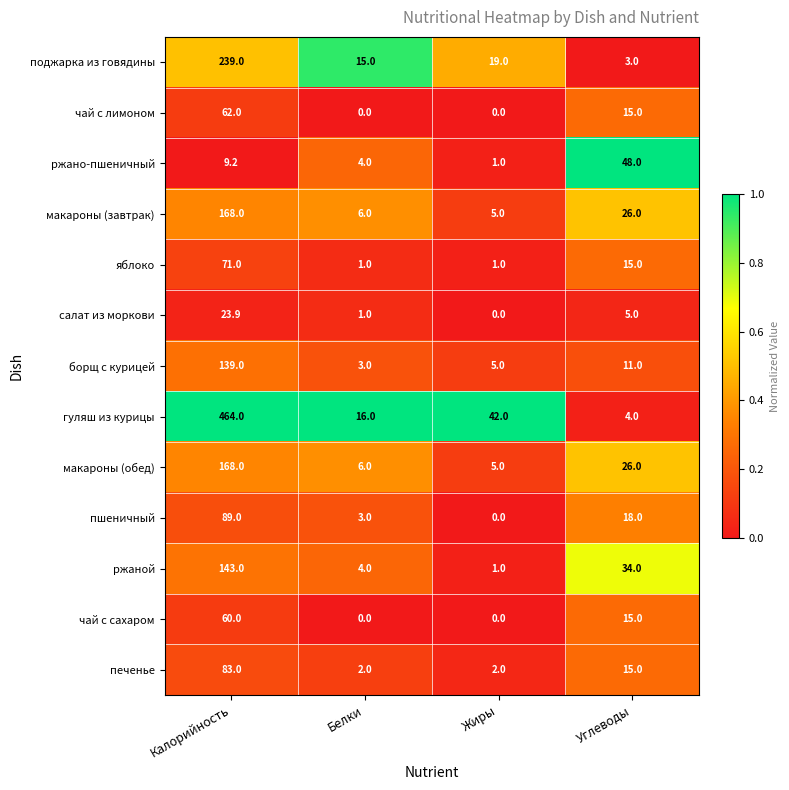

What is the highest value of the яблоко series?

71.0